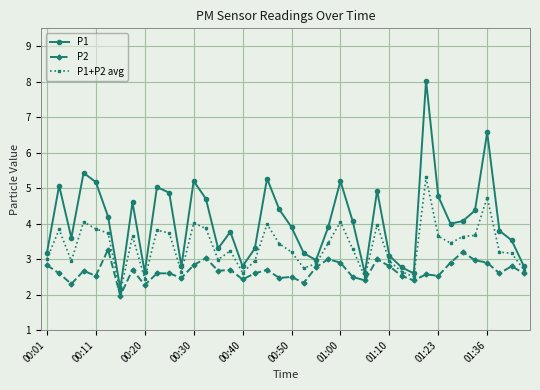

Which series has the widest spread of values?

P1